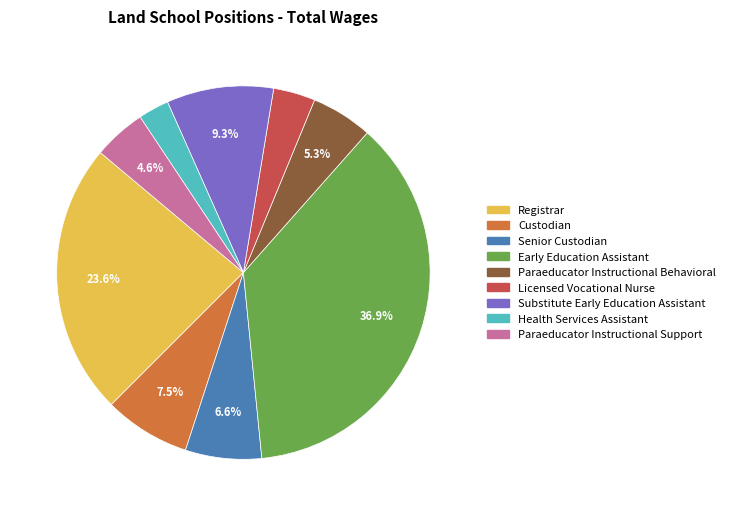

What percentage is NOT represented by Substitute Early Education Assistant?

90.7%